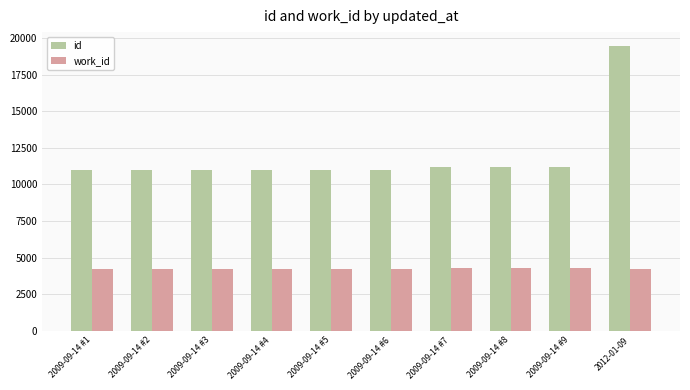

Which category has the highest value across all series?

2012-01-09